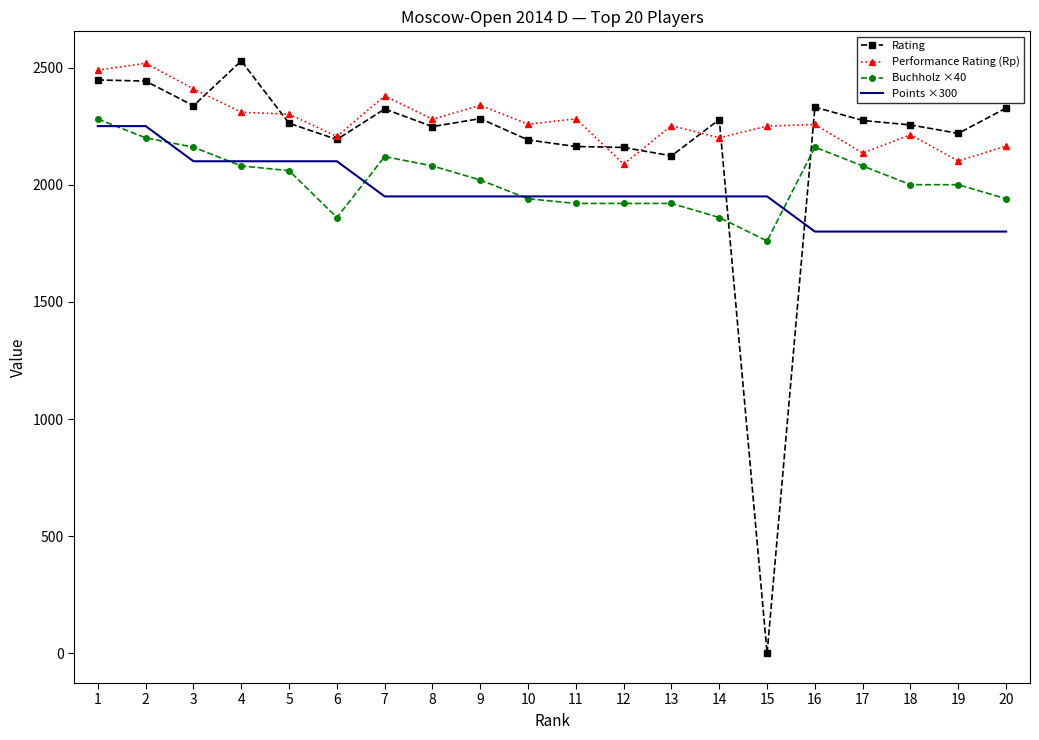

True or false: Points ×300 has a value of 1800 at 20.

True